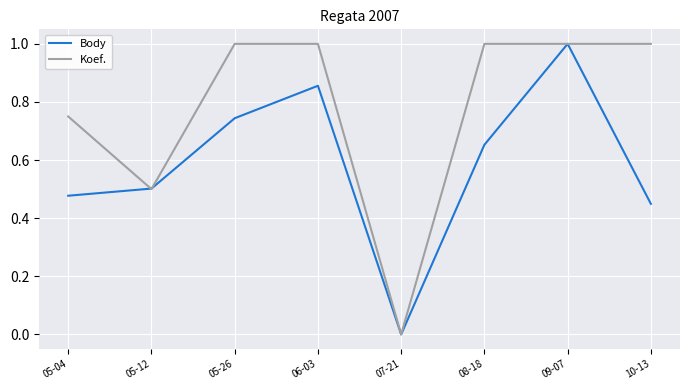

Rank the series by their average value, from lowest to highest.

Body, Koef.